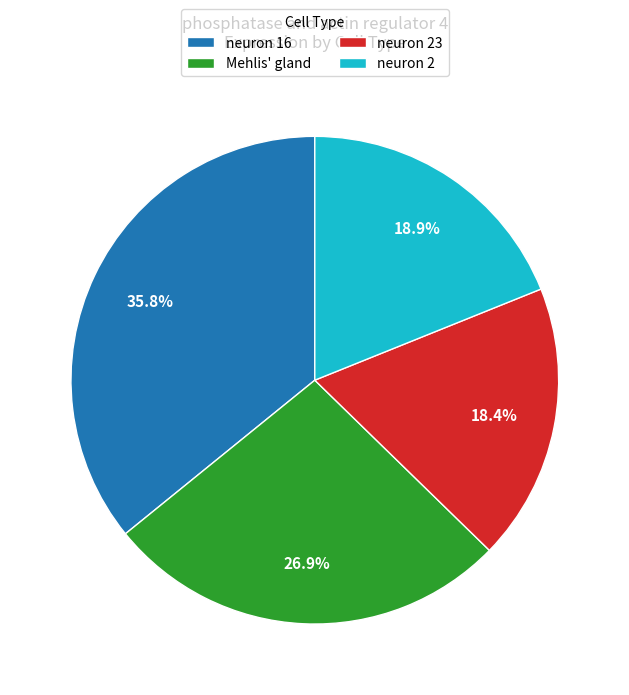

Is the sum of Mehlis' gland and neuron 23 greater than half?

No